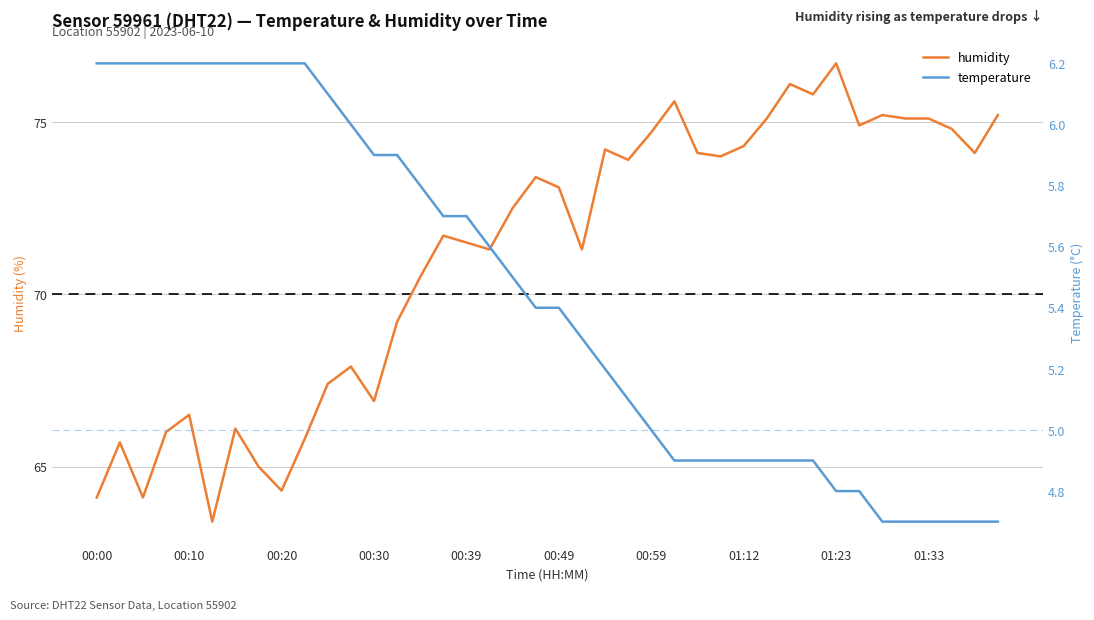

At which label does humidity reach its peak?

01:23